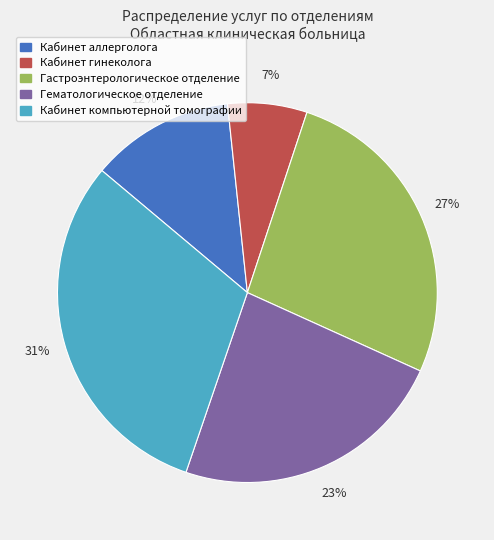

What is the ratio of the value at Кабинет аллерголога to the value at Гематологическое отделение?

0.5